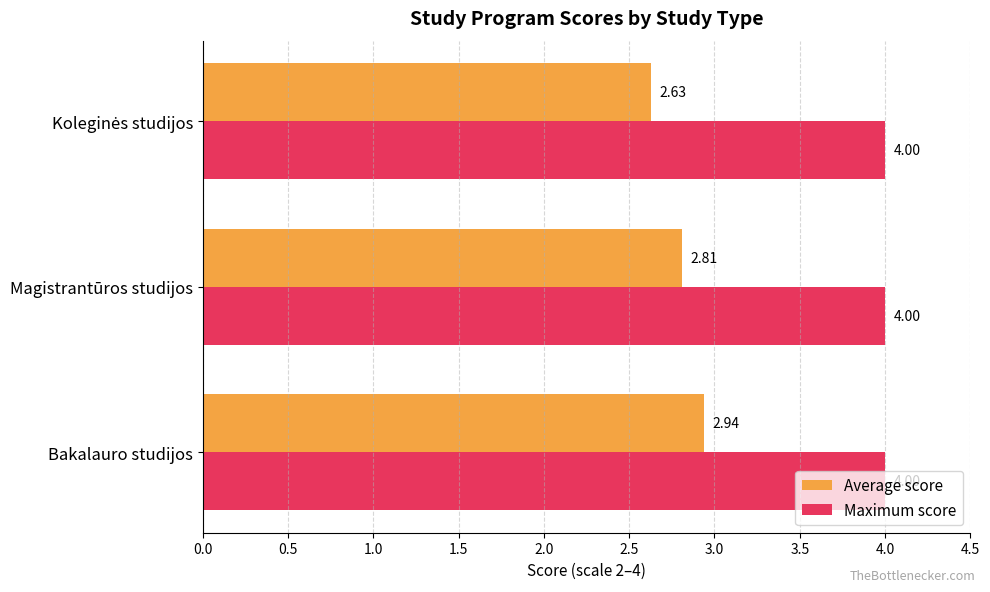

What is the average value of the Average score series?

2.8